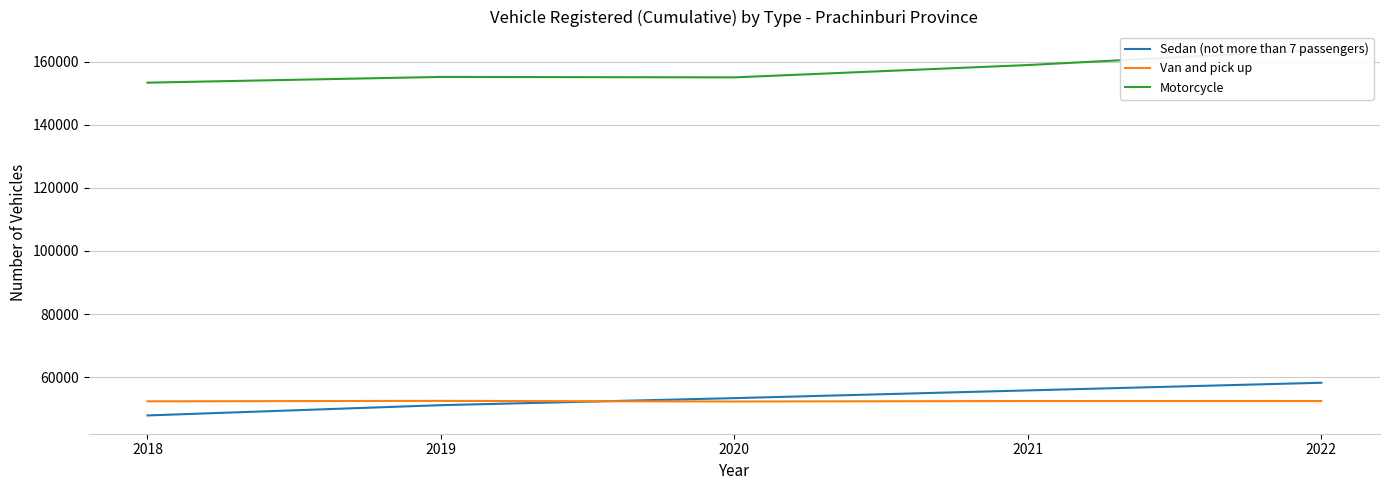

How many data points in Van and pick up are above 52418?

2